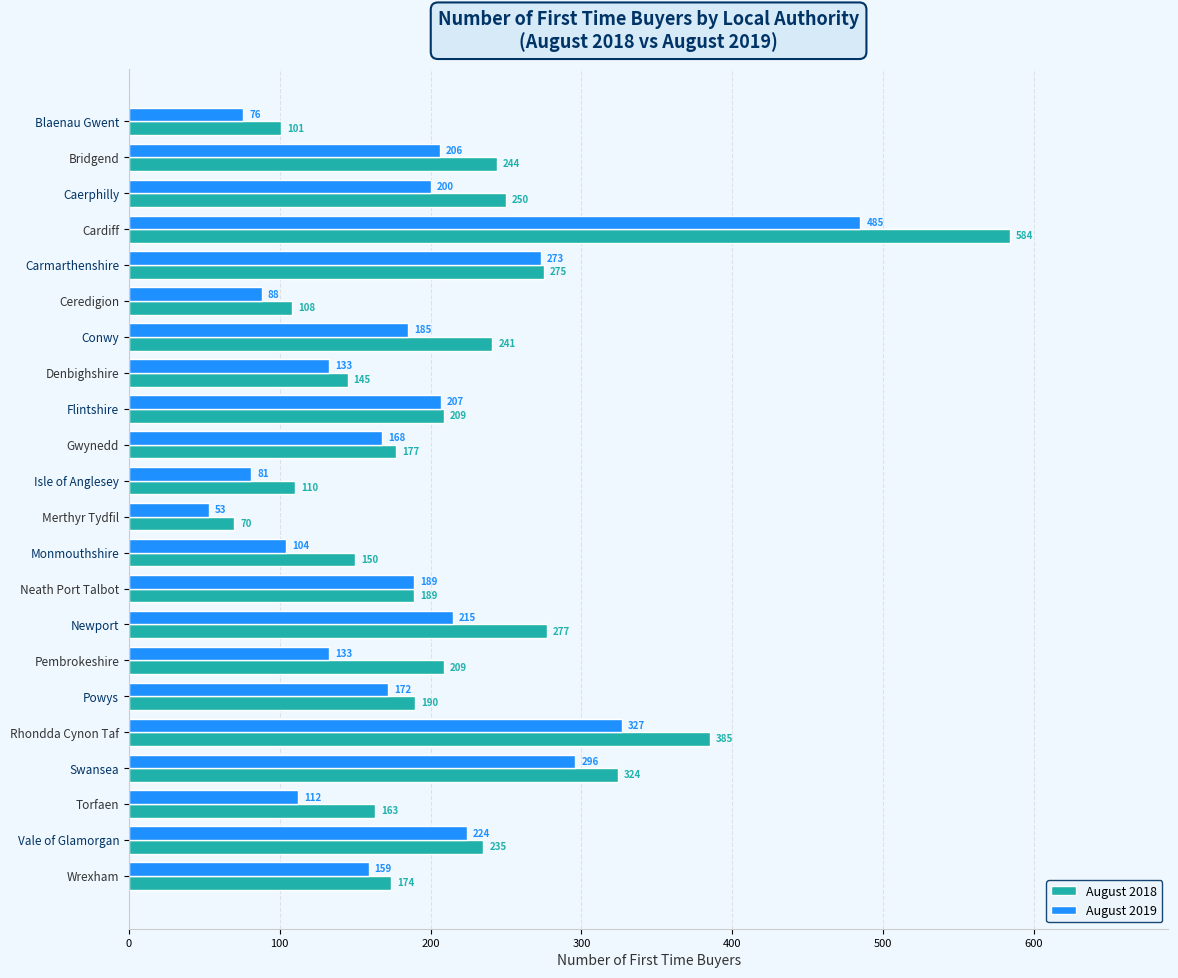

Which series has the widest spread of values?

August 2018